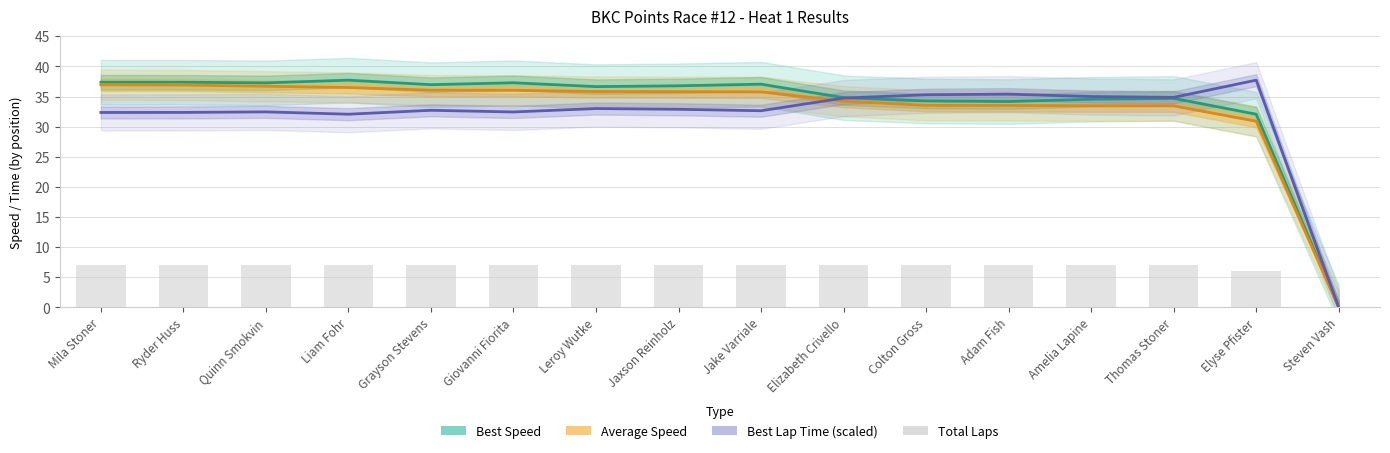

Is it true that Best Speed equals 53.6 at Liam Fohr?

False